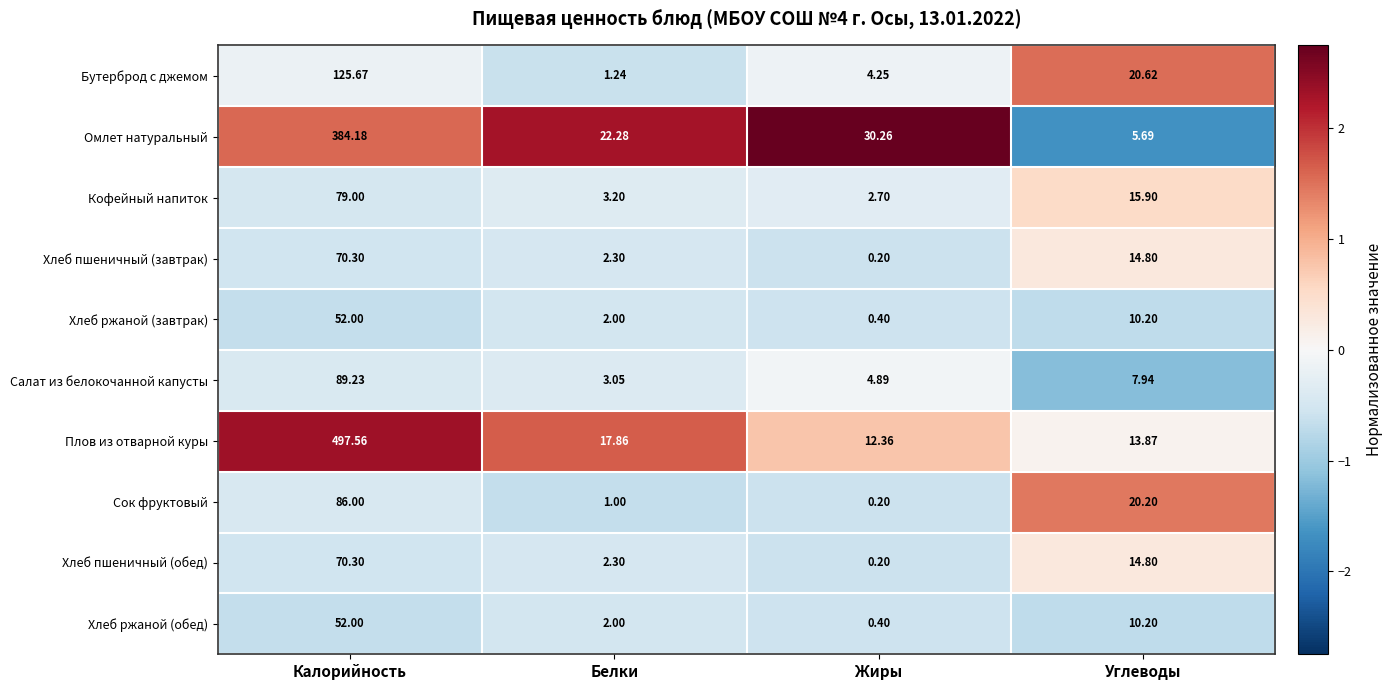

What is the minimum value shown in the chart?

0.2